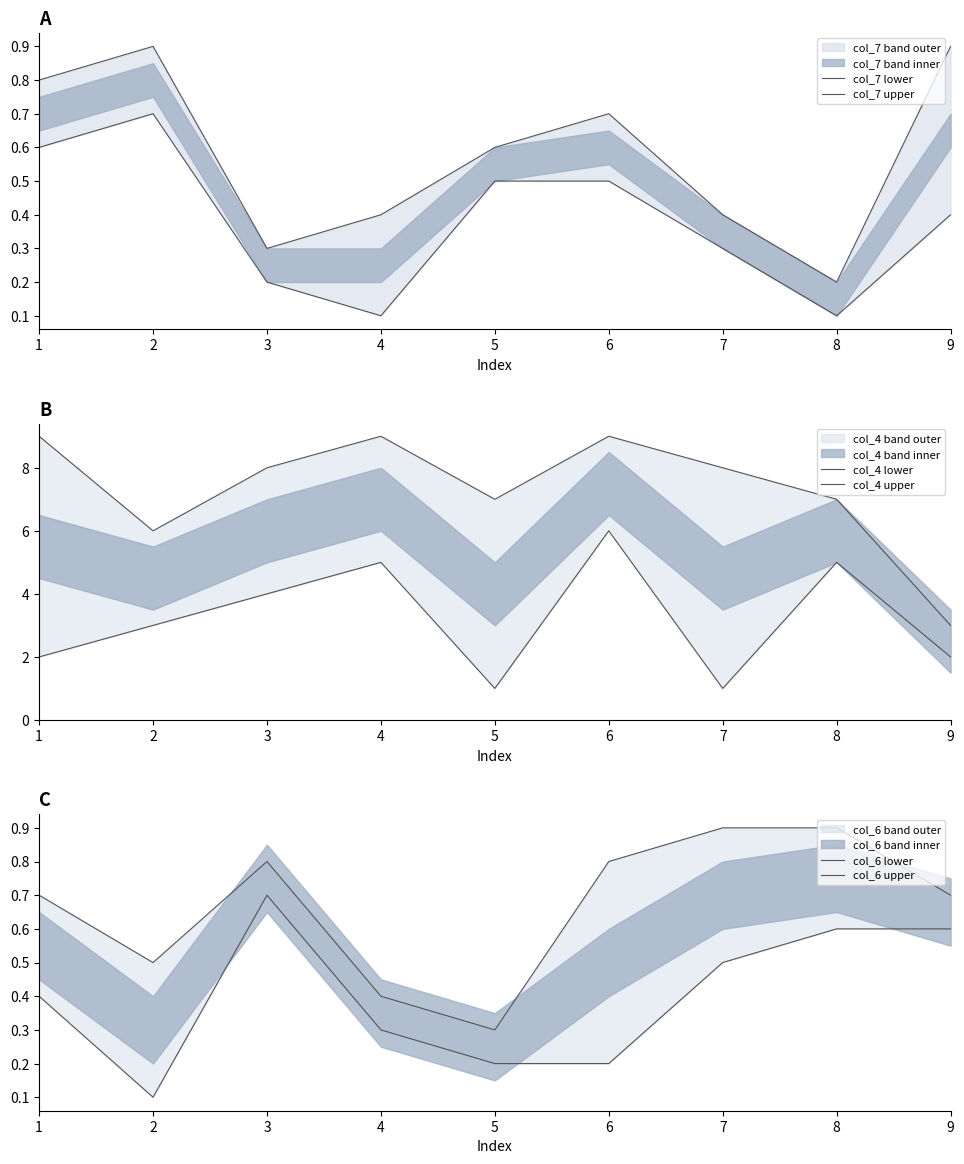

Between 1 and 7, which series saw the biggest shift?

col_4 lower